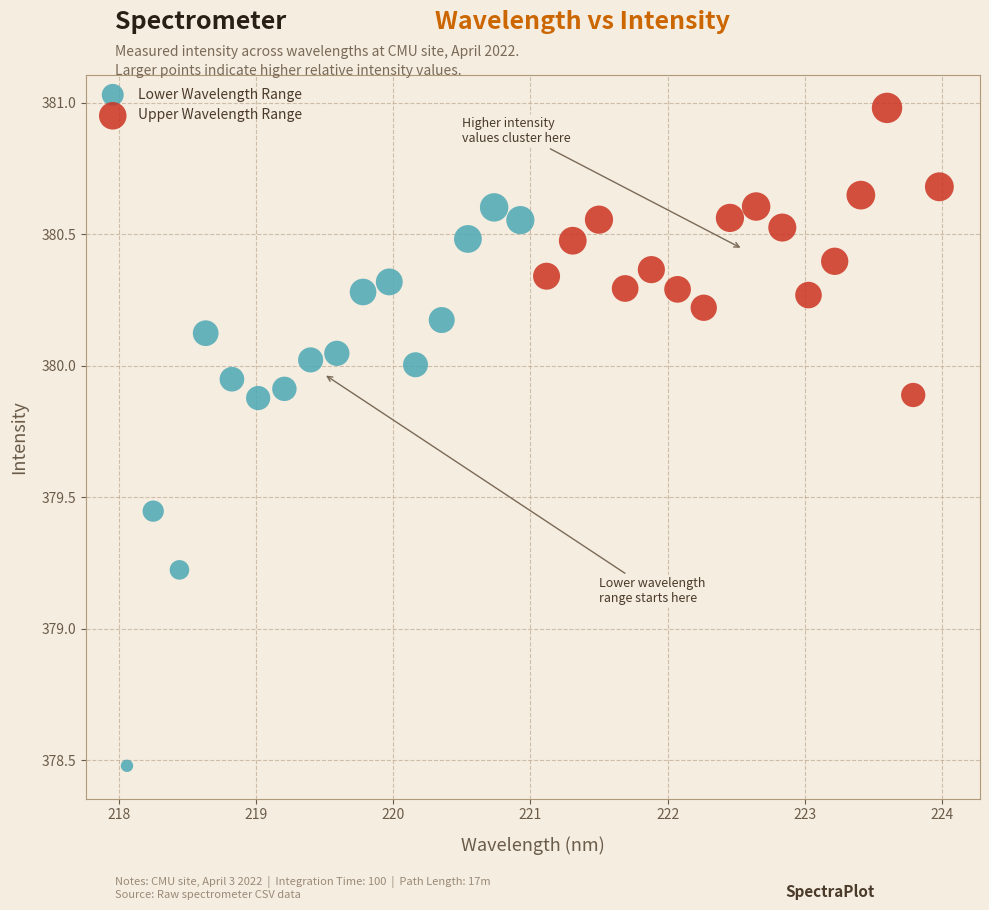

Which series has the widest spread of Y values?

Lower Wavelength Range